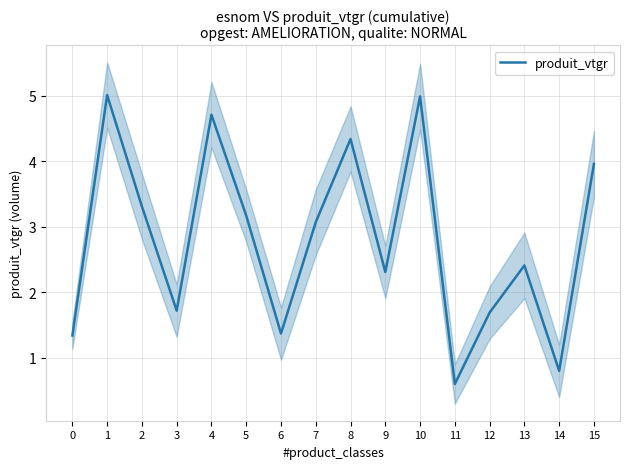

What is the value of the 15th point from the left?

0.8